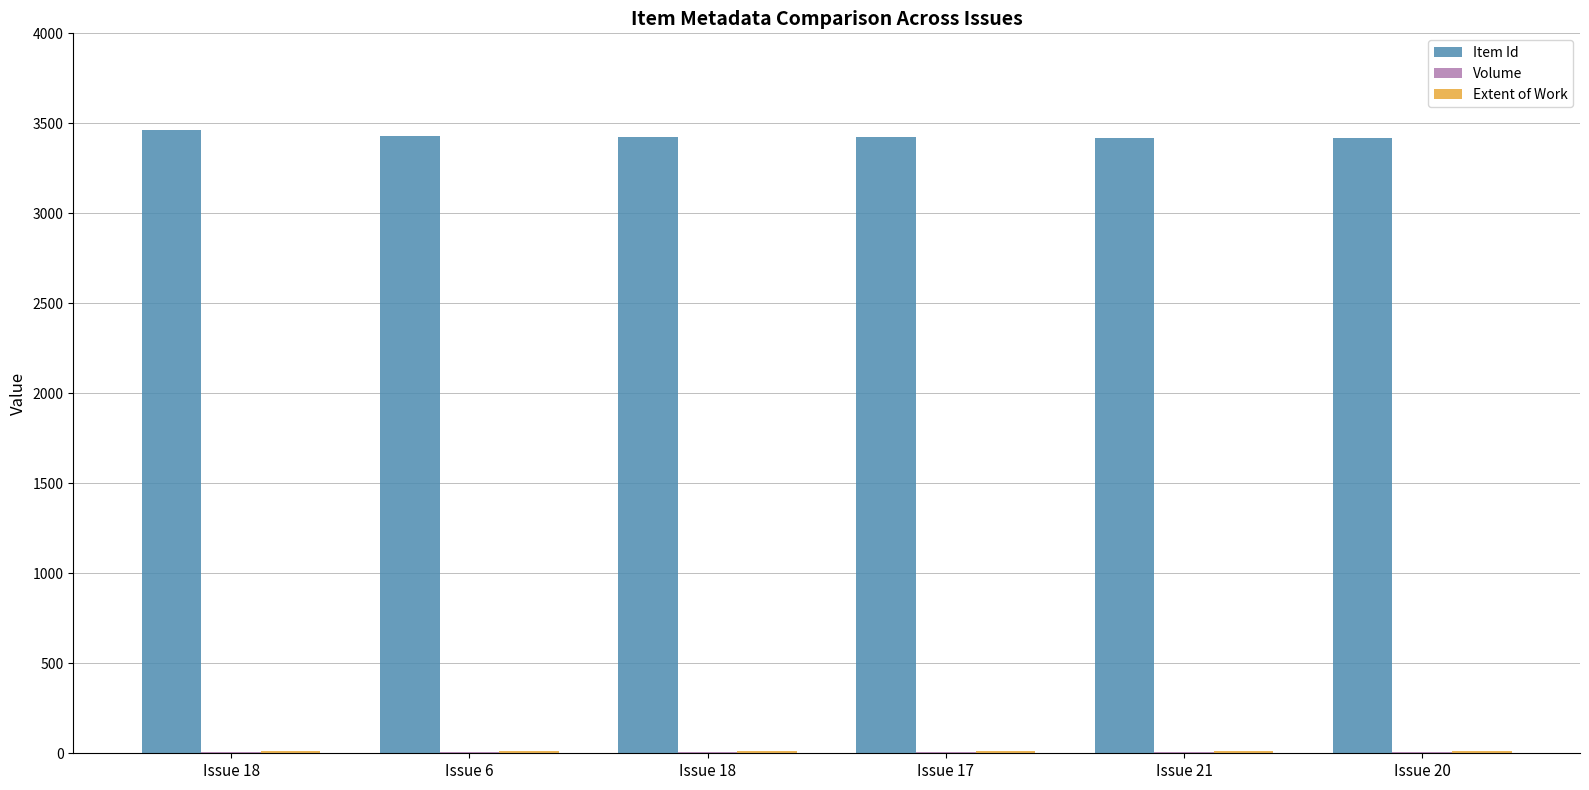

Reading left to right, extract all data points from this chart.

Item Id: 3463	3428	3425	3422	3419	3417
Volume: 9	9	7	7	7	7
Extent of Work: 12	12	12	12	12	12